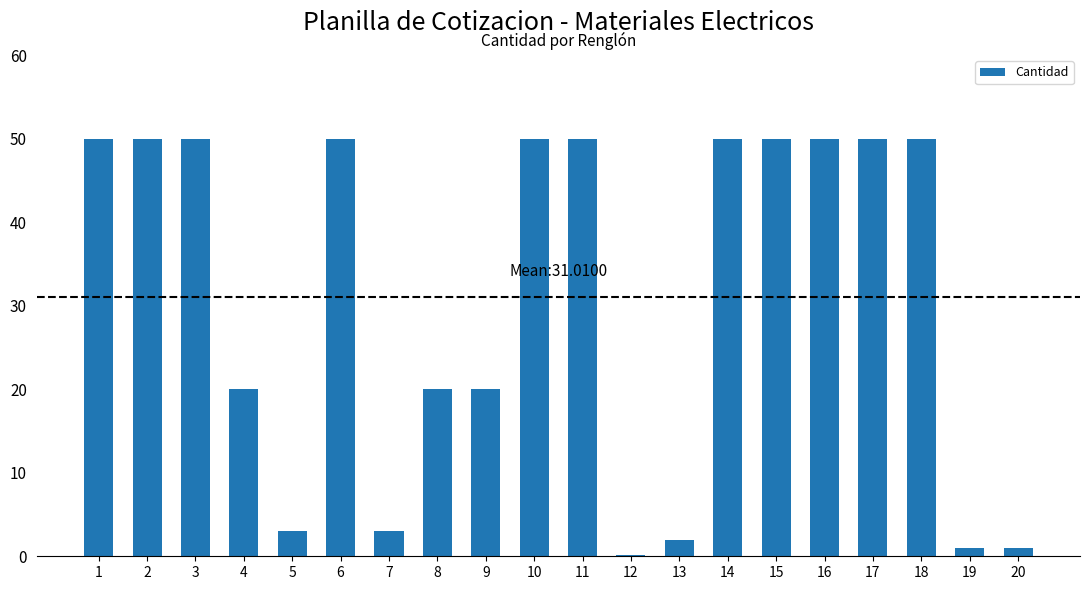

What is the average value?

31.0